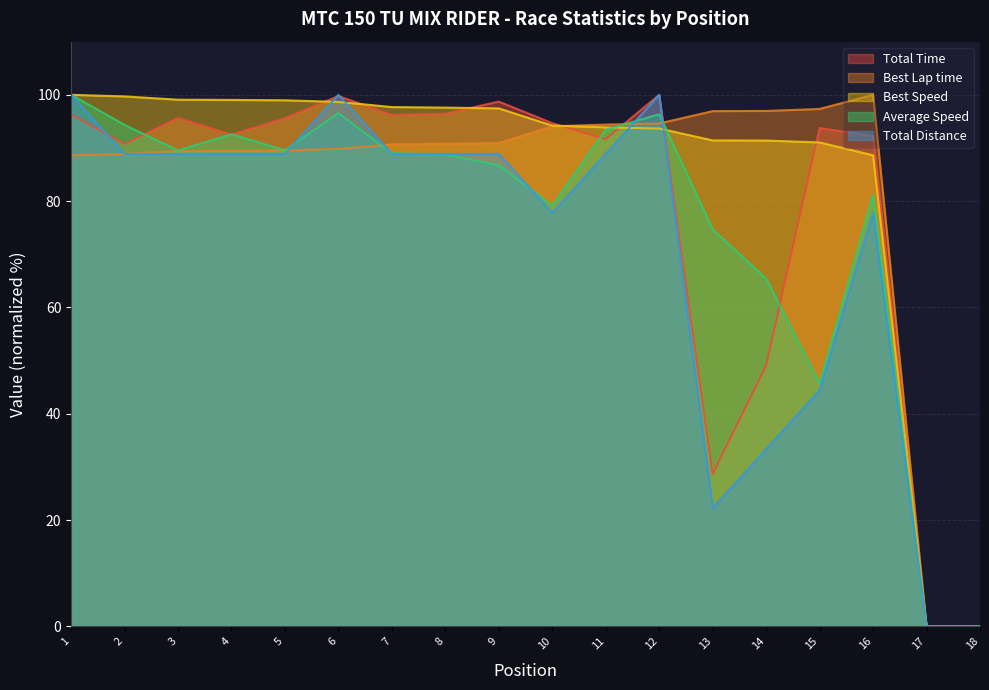

What is the approximate value of Average Speed at 16?

81.2